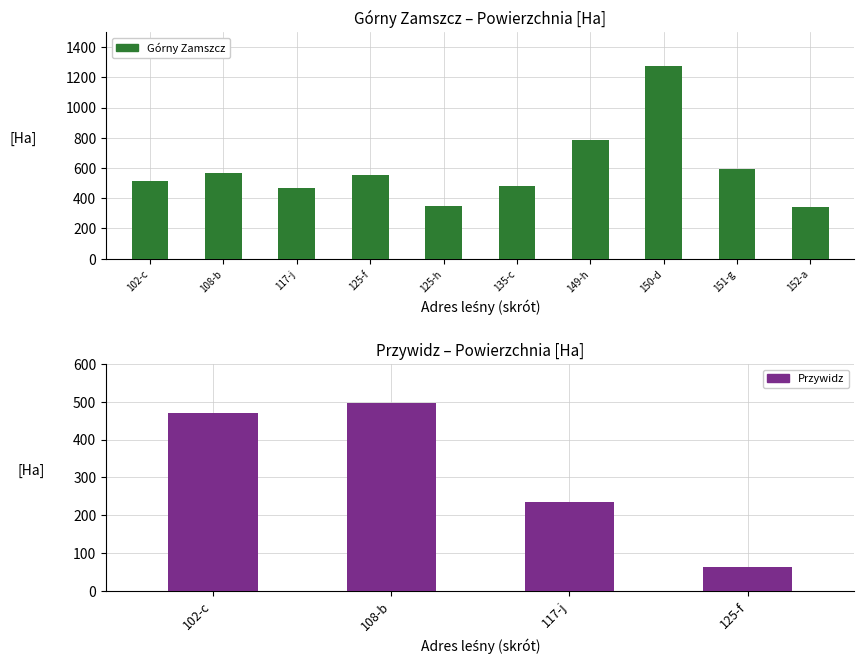

What is the average value?

592